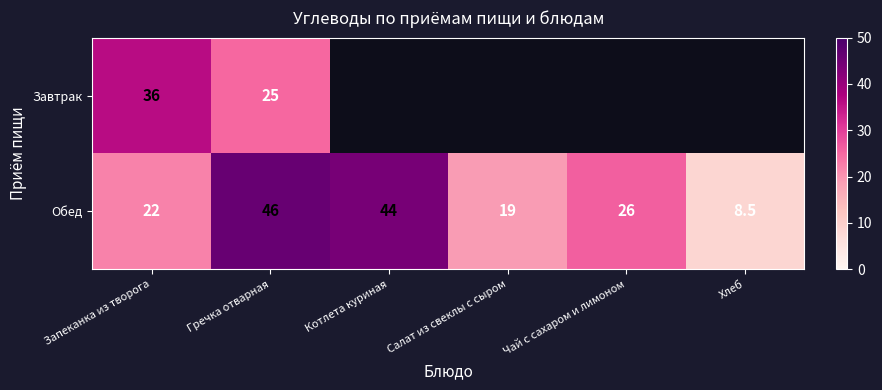

Is it true that Обед equals 5.3 at Запеканка из творога?

False